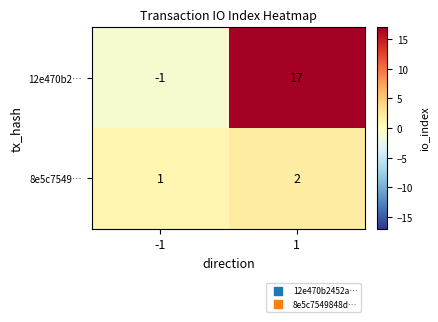

Which series has the largest total across all categories?

12e470b2…